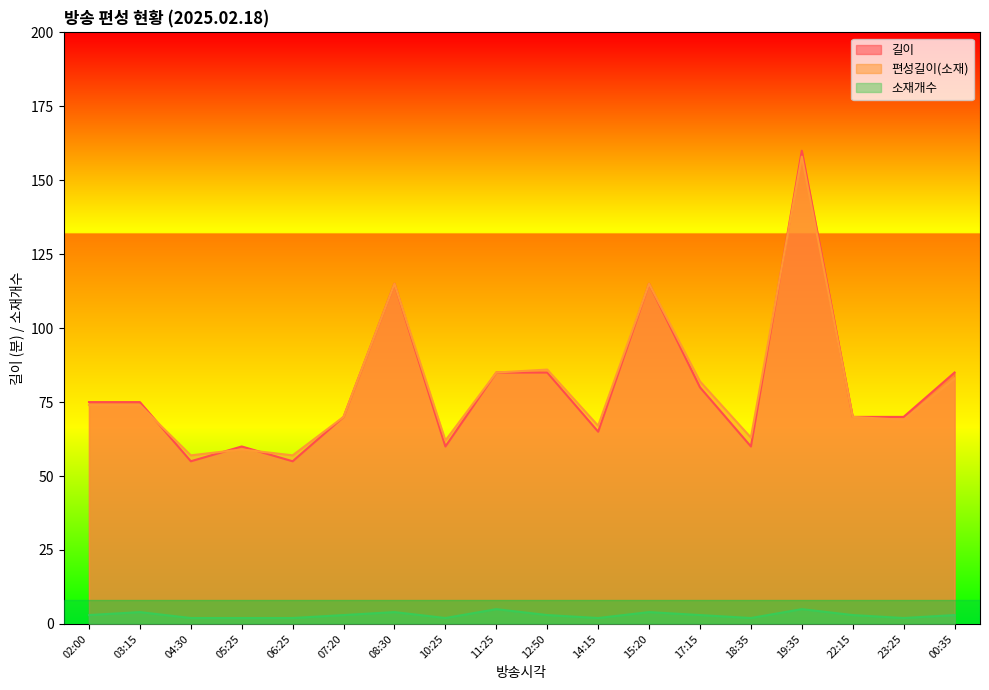

The 길이 series shows 60 at 18:35. True or false?

True